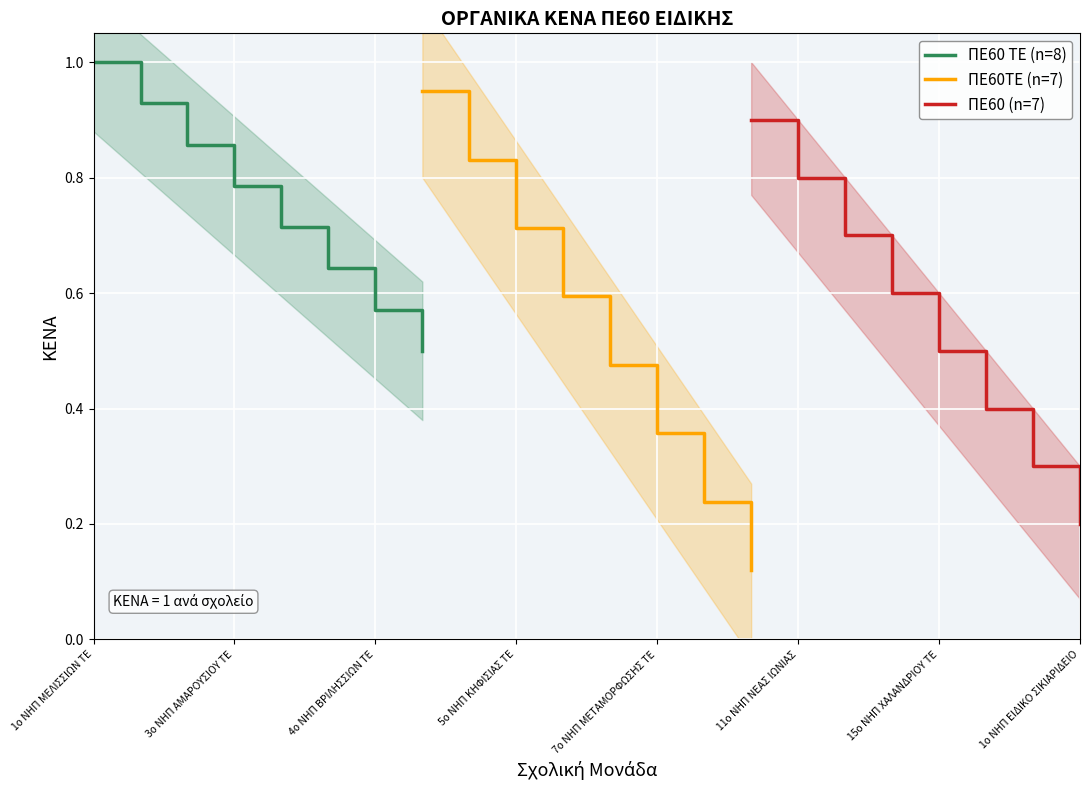

What is the minimum value for ΠΕ60 ΤΕ (n=8)?

0.5